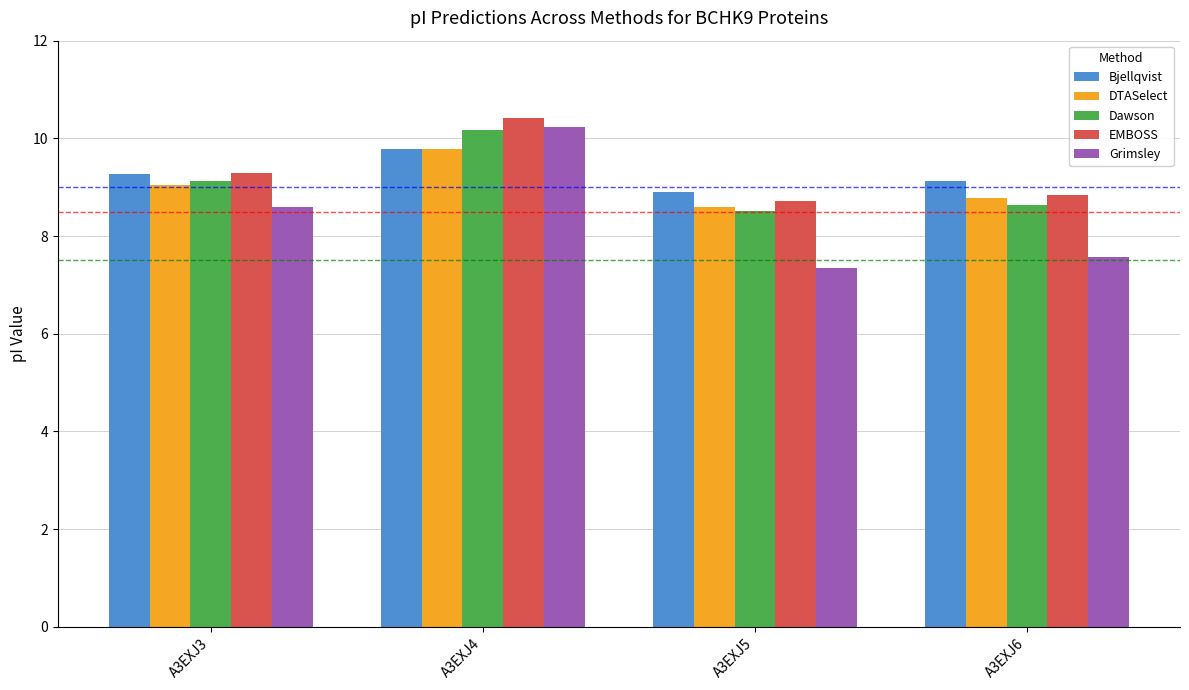

How many values in the Bjellqvist series exceed 9?

3